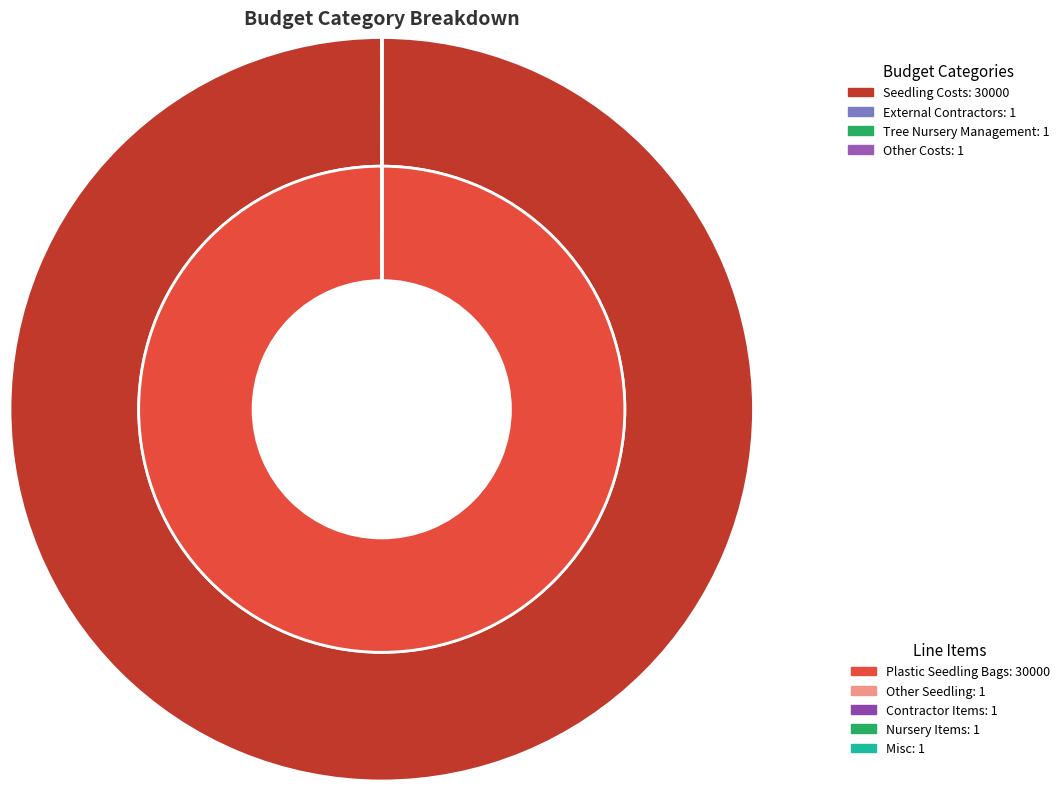

The External Contractors slice represents 0% of the pie. True or false?

True